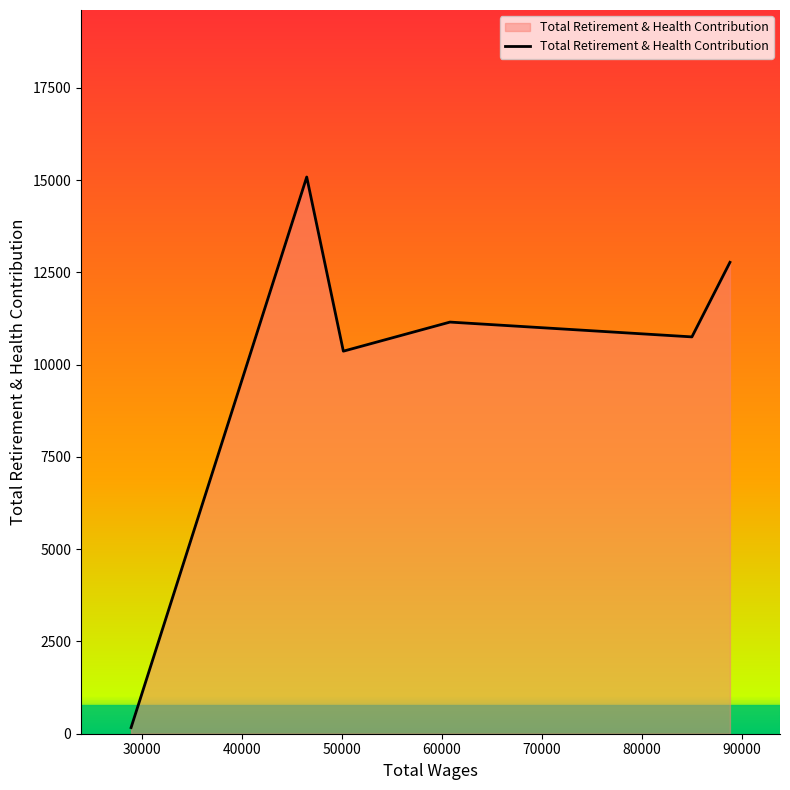

What is the greatest value displayed?

15081